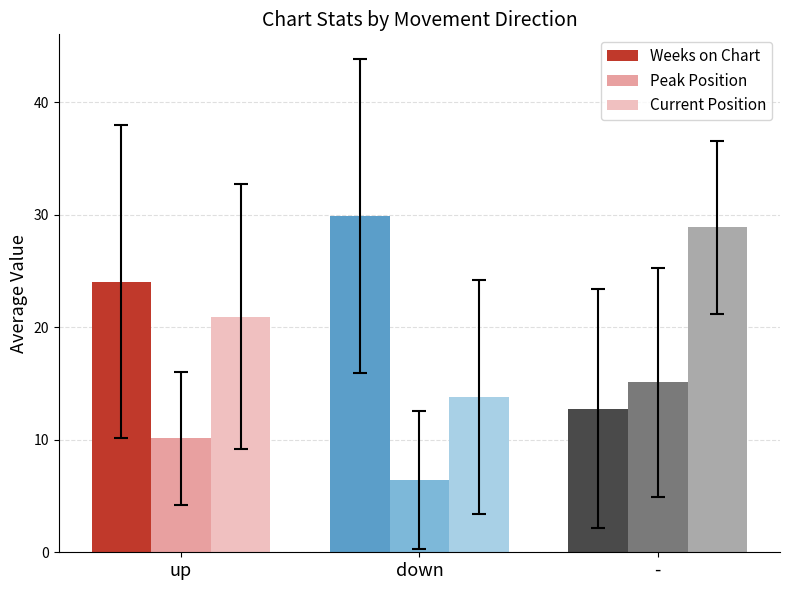

List the labels in order of Weeks on Chart value, largest first.

down, up, -